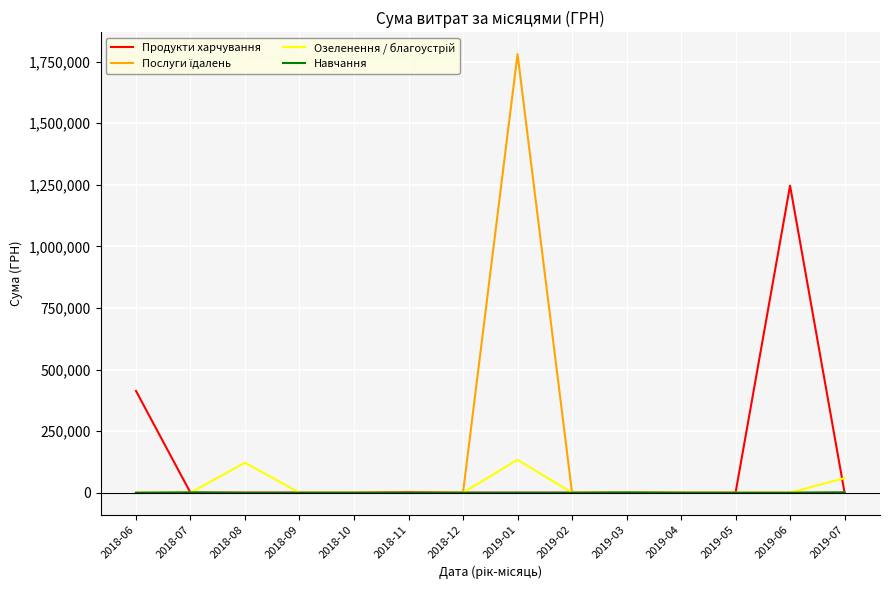

At which category does the chart reach its peak across all series?

2019-01